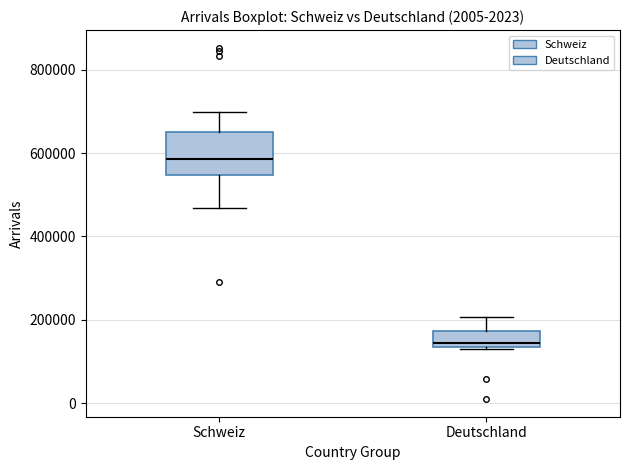

Reading left to right, read every box against the y-axis: the position of its median line, the range the box covers, and the ends of its whiskers. The values are not printed on the chart, so give them approximately, as read against the axis.

Schweiz: median 580000, box 540000 to 640000, whiskers 460000 to 700000
Deutschland: median 140000 (just above the box's lower edge), box 140000 to 180000, whiskers 120000 to 200000